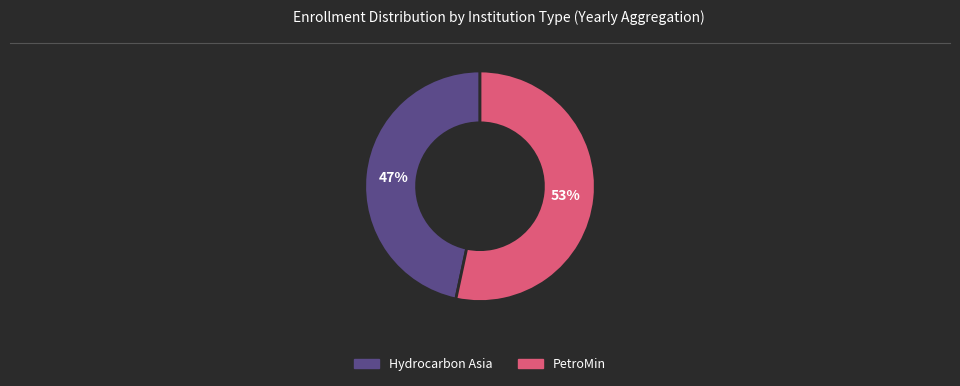

Which category has the smallest portion of the pie?

Hydrocarbon Asia